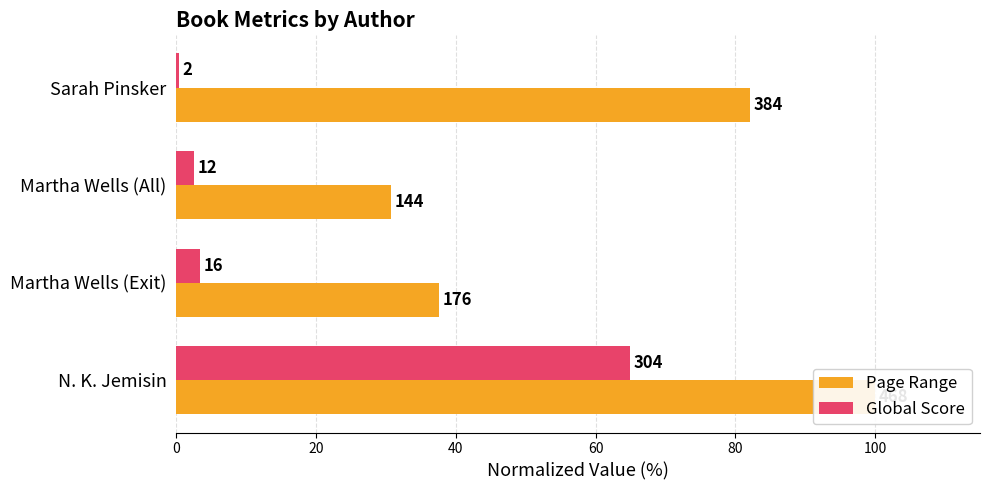

Rank the series by their average value, from lowest to highest.

Global Score, Page Range